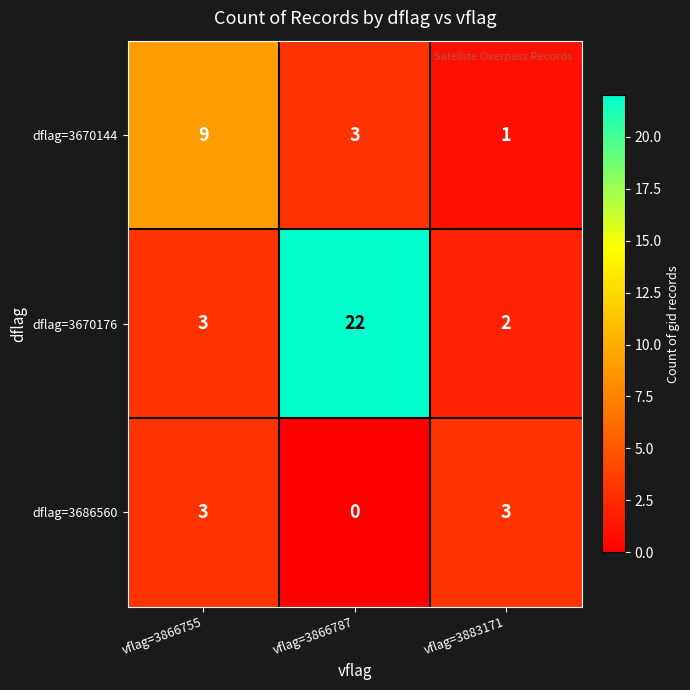

The dflag=3686560 series shows 3 at vflag=3866755. True or false?

True